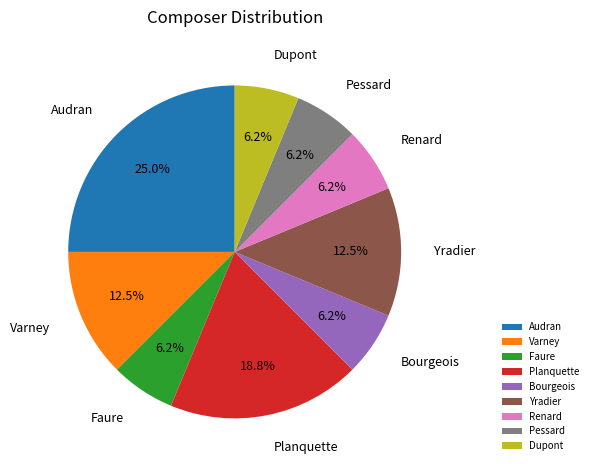

Does Renard represent more than half of the total?

No